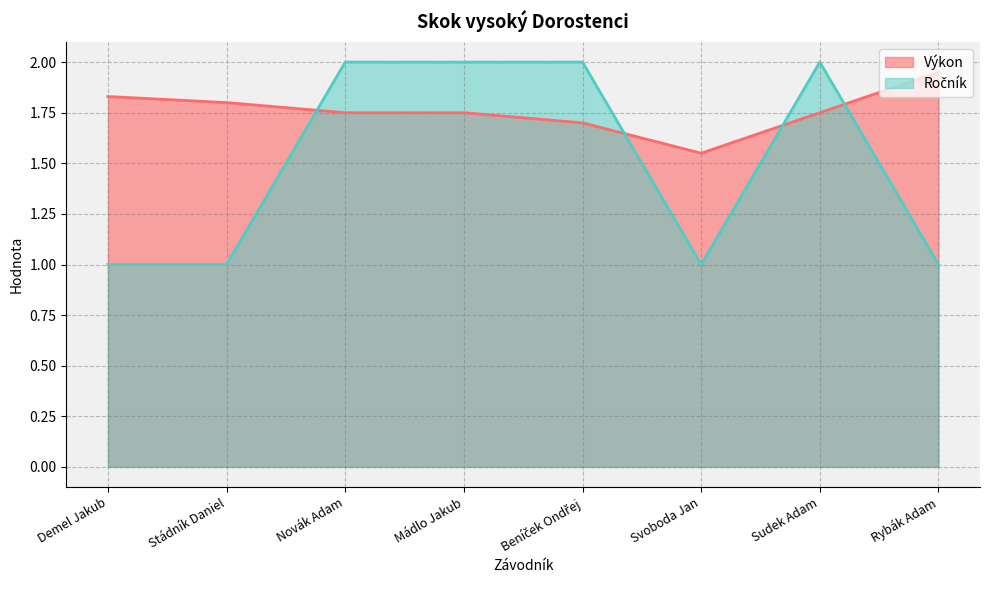

Reading left to right, what are all the values shown in this chart?

Výkon: Demel Jakub=1.8	Stádník Daniel=1.8	Novák Adam=1.8	Mádlo Jakub=1.8	Beníček Ondřej=1.7	Svoboda Jan=1.6	Sudek Adam=1.8	Rybák Adam=1.9
Ročník: Demel Jakub=1.0	Stádník Daniel=1.0	Novák Adam=2.0	Mádlo Jakub=2.0	Beníček Ondřej=2.0	Svoboda Jan=1.0	Sudek Adam=2.0	Rybák Adam=1.0